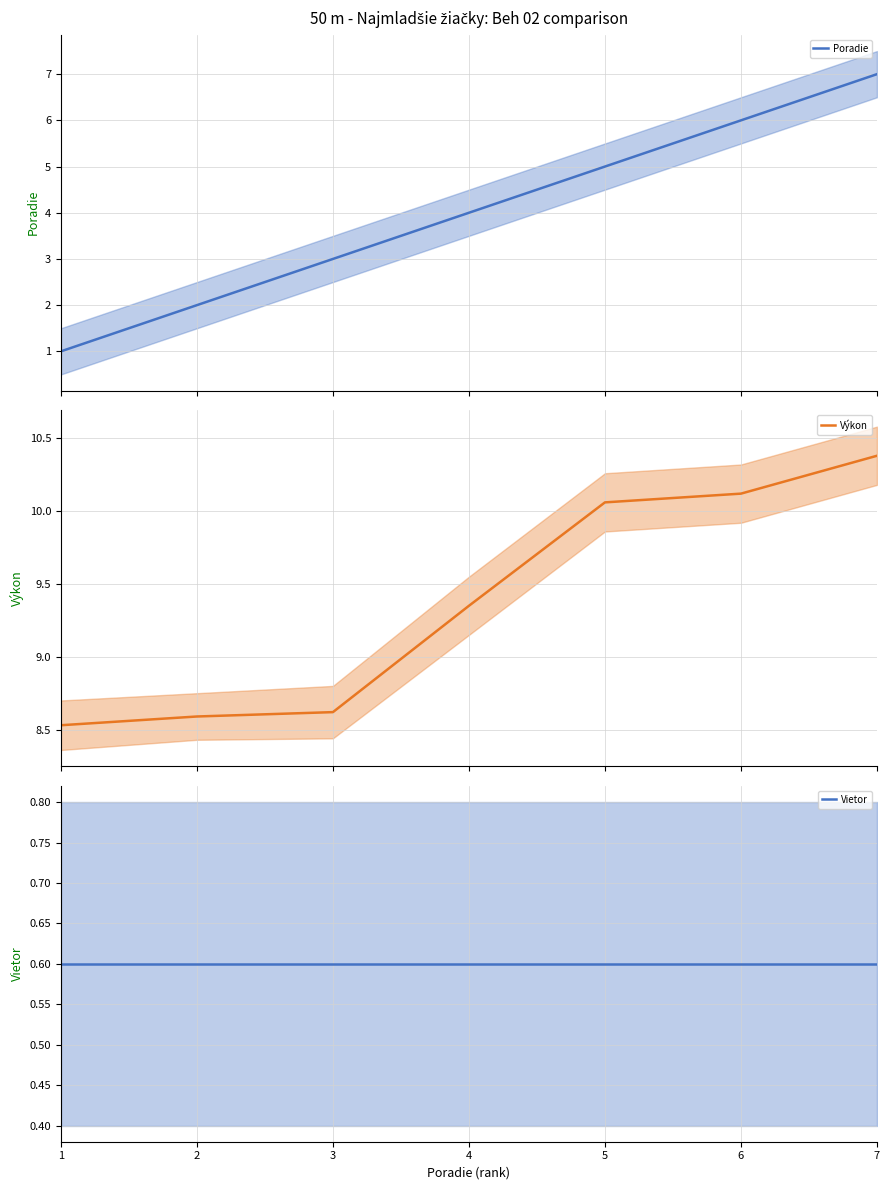

What is the maximum value for Výkon?

10.4